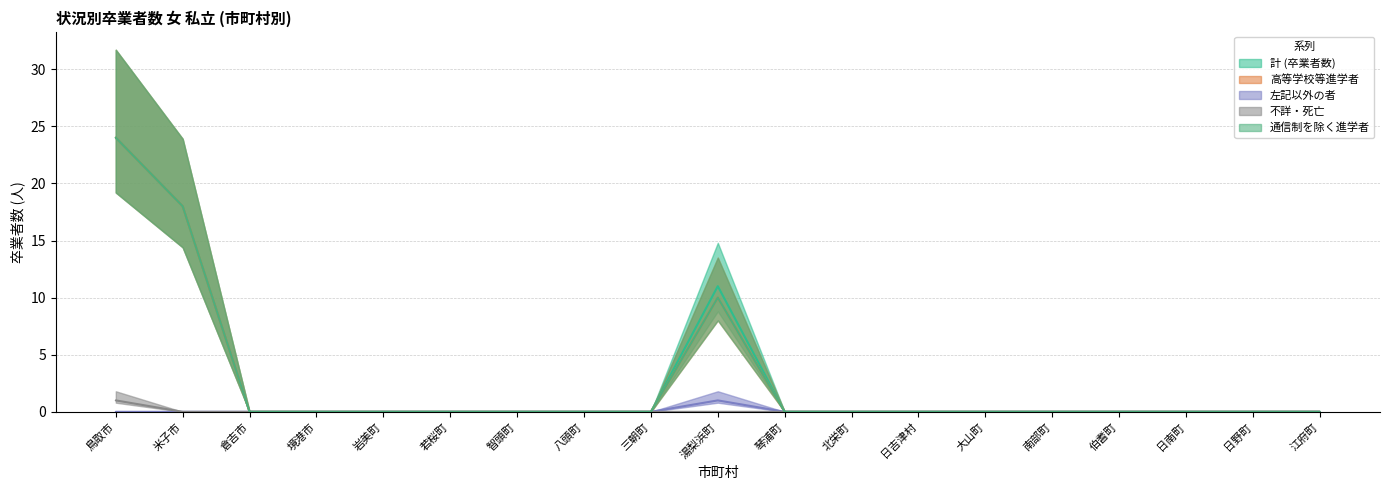

Between 鳥取市 and 湯梨浜町, which is larger?

鳥取市